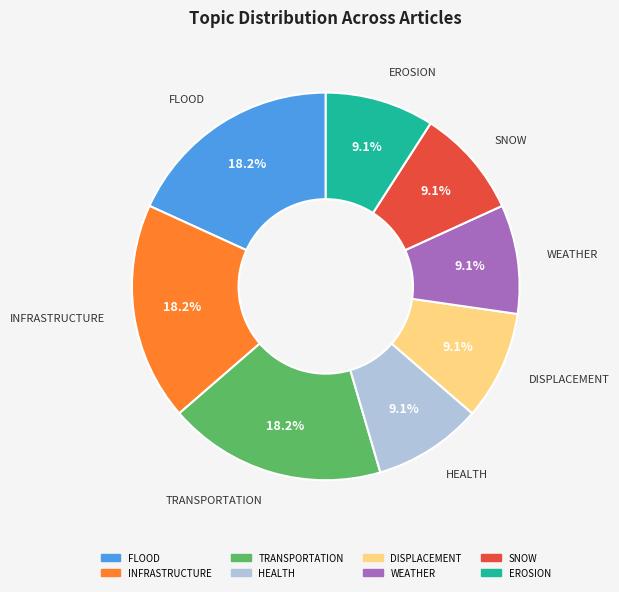

How many slices are in this pie chart?

8